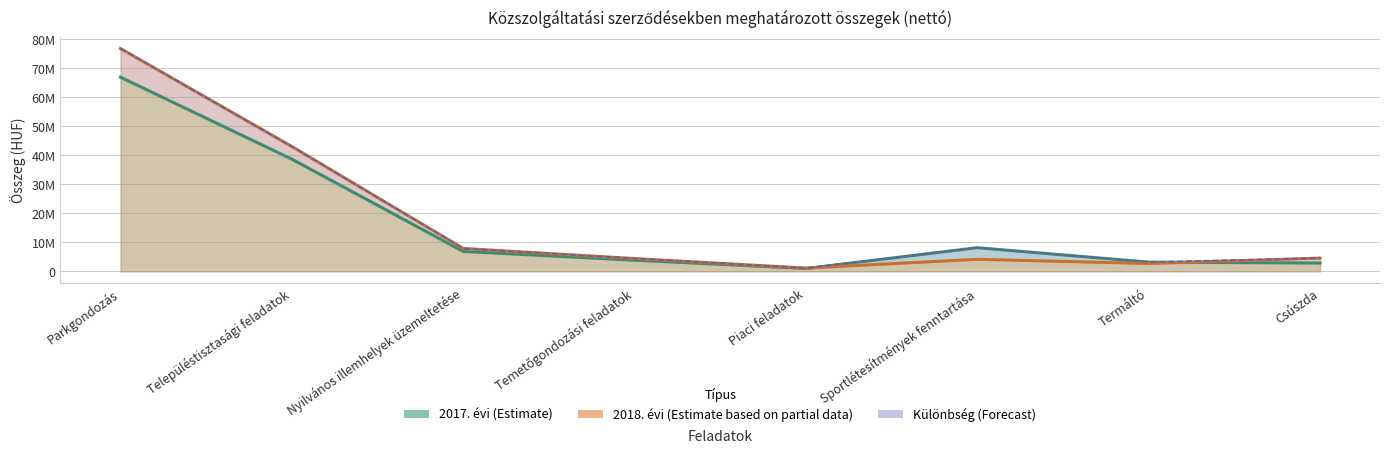

What is the sum of the 2017. évi values at Sportlétesítmények fenntartása and Piaci feladatok?

9150000